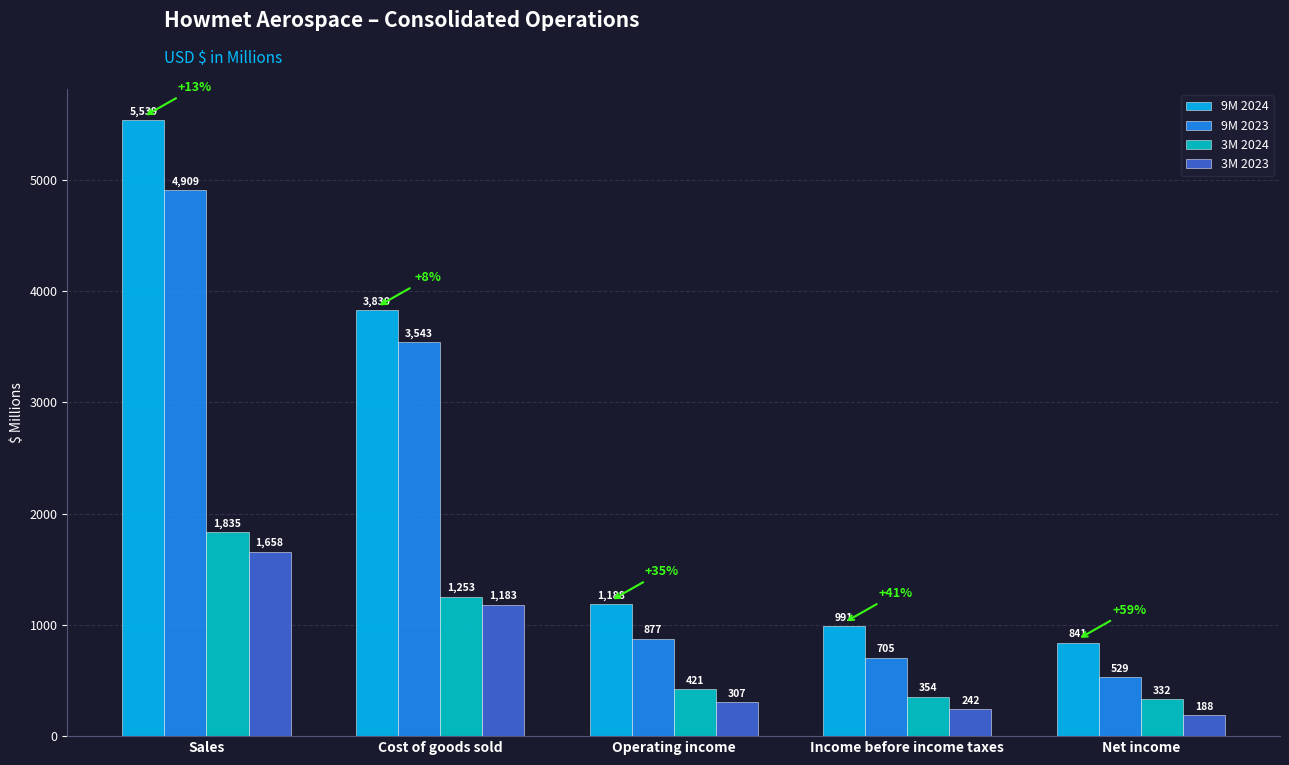

Reading right to left, list all the values displayed in this chart.

9M 2024: Net income=841	Income before income taxes=991	Operating income=1188	Cost of goods sold=3830	Sales=5539
9M 2023: Net income=529	Income before income taxes=705	Operating income=877	Cost of goods sold=3543	Sales=4909
3M 2024: Net income=332	Income before income taxes=354	Operating income=421	Cost of goods sold=1253	Sales=1835
3M 2023: Net income=188	Income before income taxes=242	Operating income=307	Cost of goods sold=1183	Sales=1658